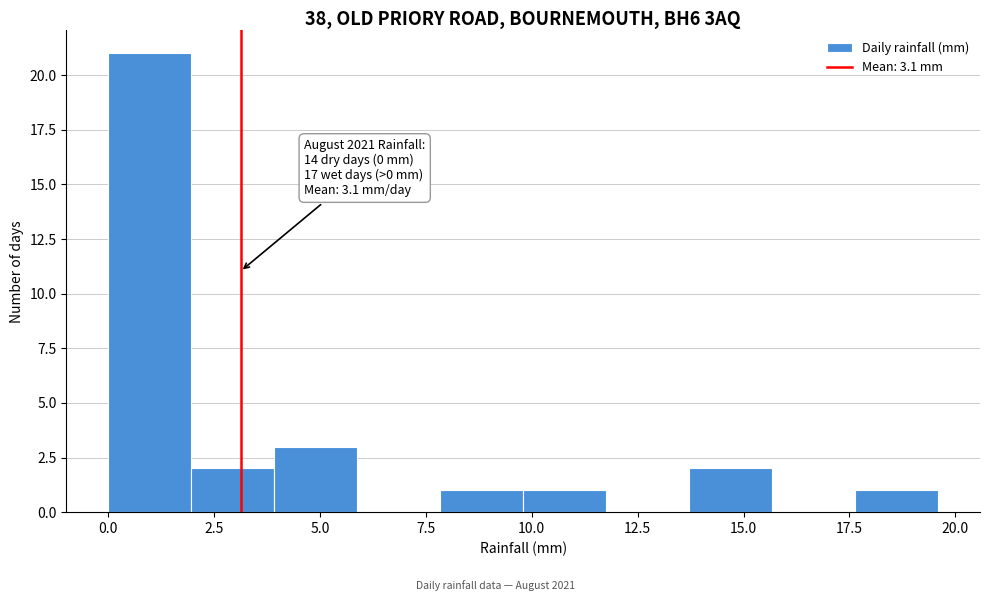

Read against the x-axis, roughly where is the centre of the tallest bar?

1.0